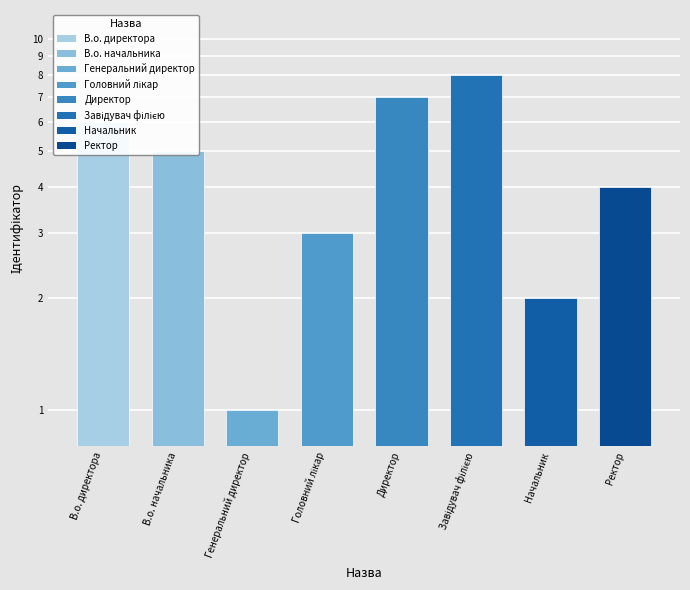

What is the greatest value displayed?

8